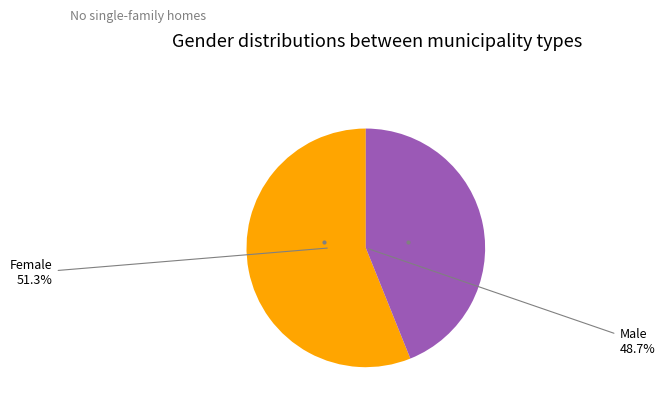

The Òmes slice represents 48% of the pie. True or false?

False